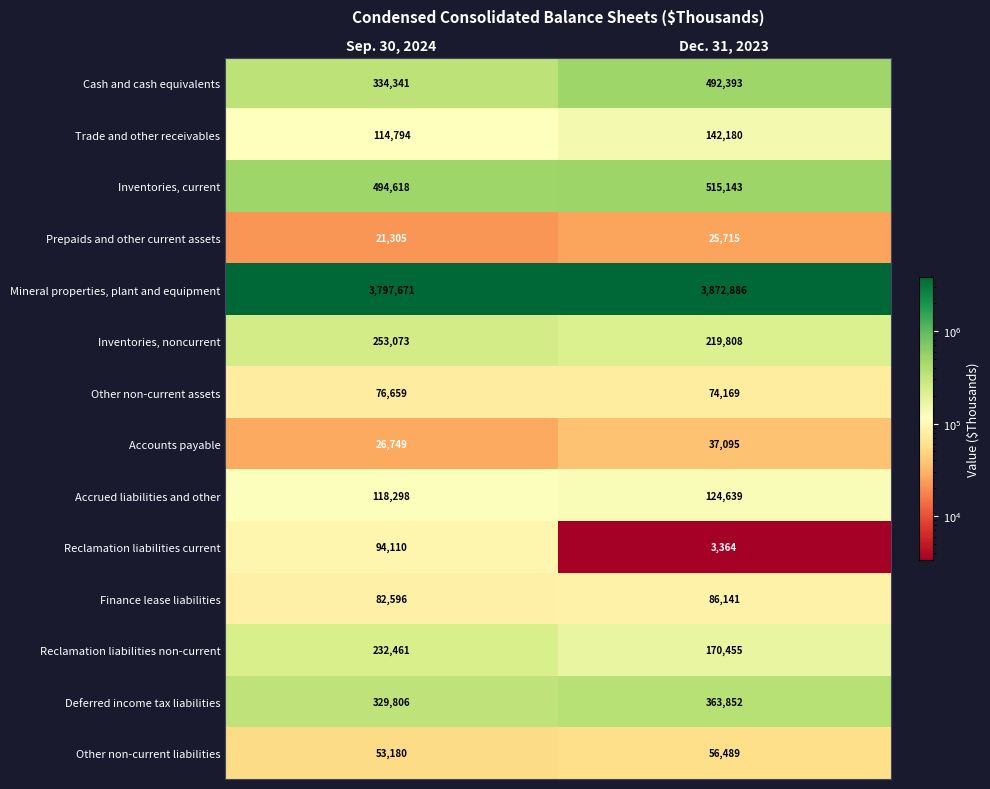

What is the difference between the Other non-current assets values at Dec. 31, 2023 and Sep. 30, 2024?

2490